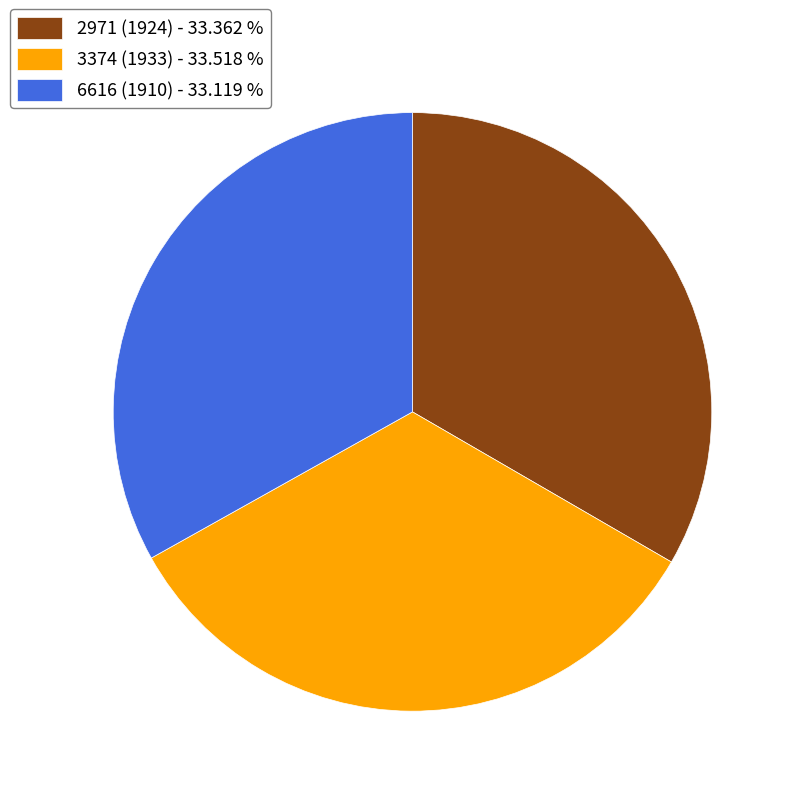

Combined, do 6616 (1910) - 33.119 % and 2971 (1924) - 33.362 % account for over 50%?

Yes